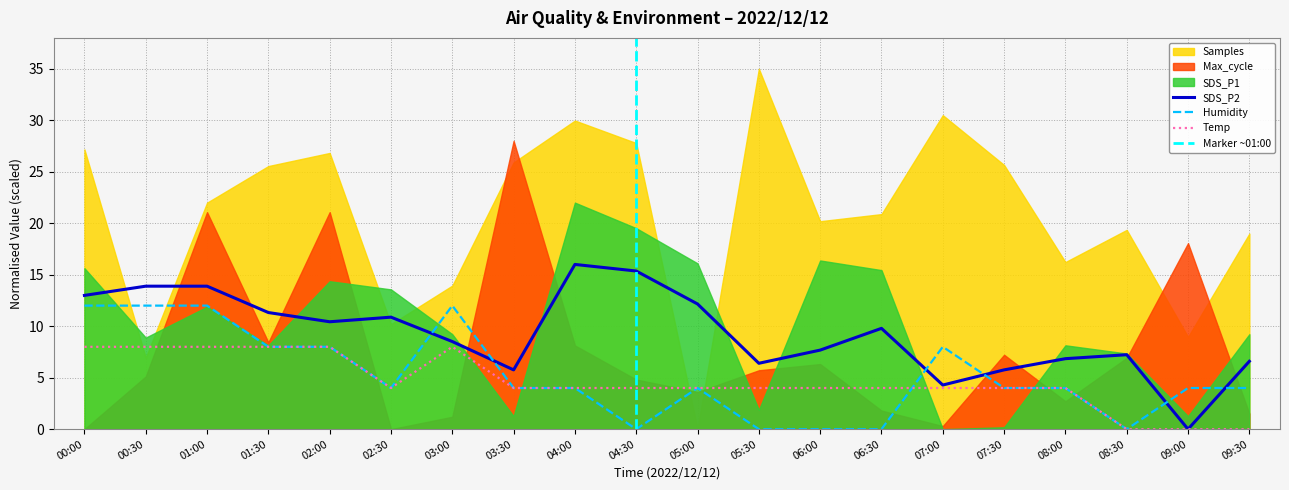

The value of Humidity at 08:30 is 6.3. True or false?

False